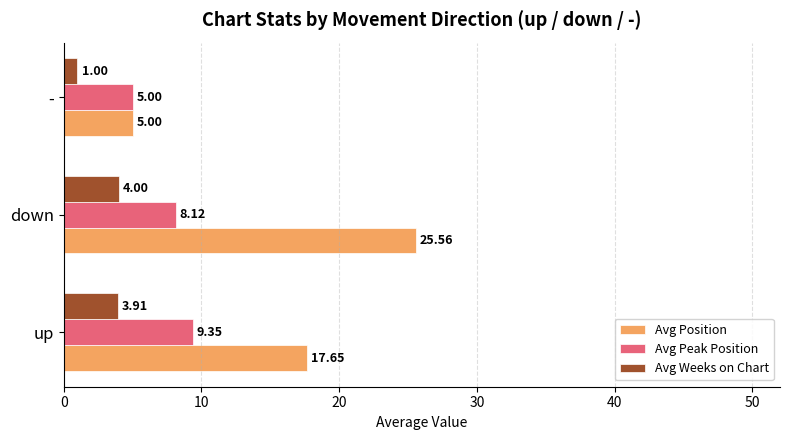

List the series in order of their peak value, highest first.

Avg Position, Avg Peak Position, Avg Weeks on Chart